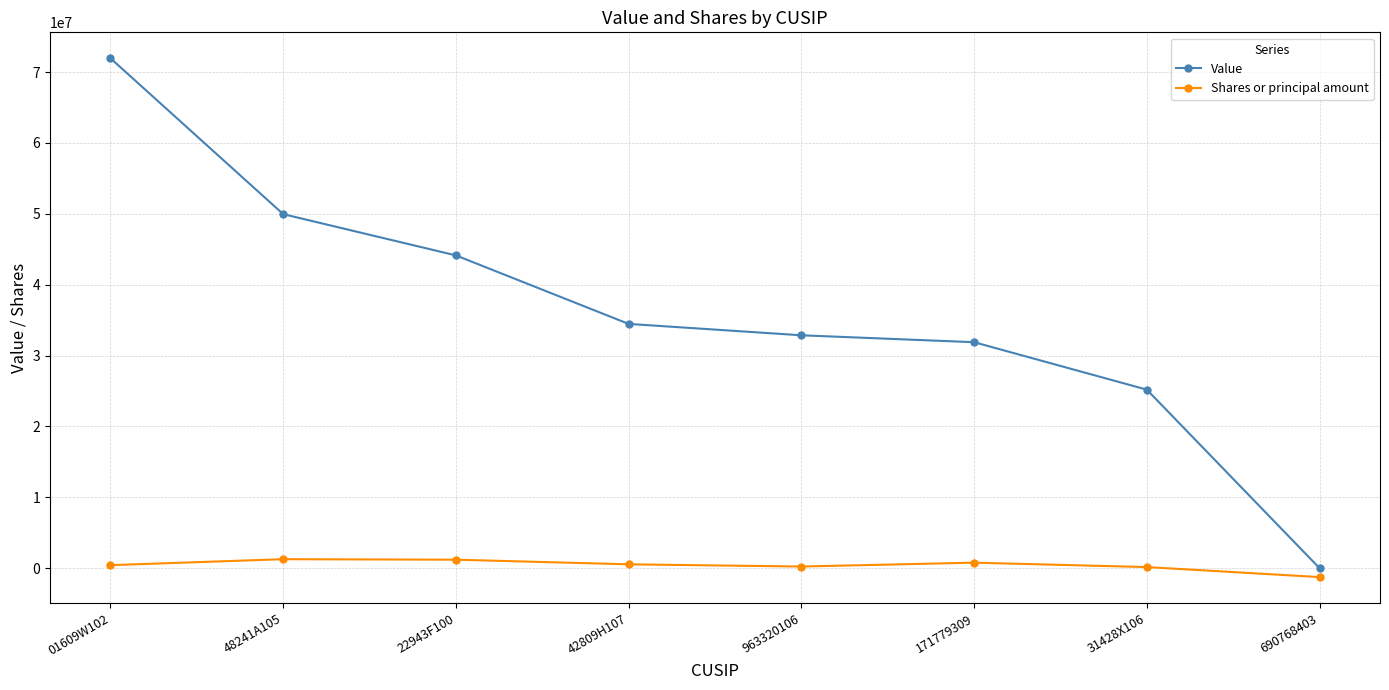

What is the sum of all Value values?

290450000